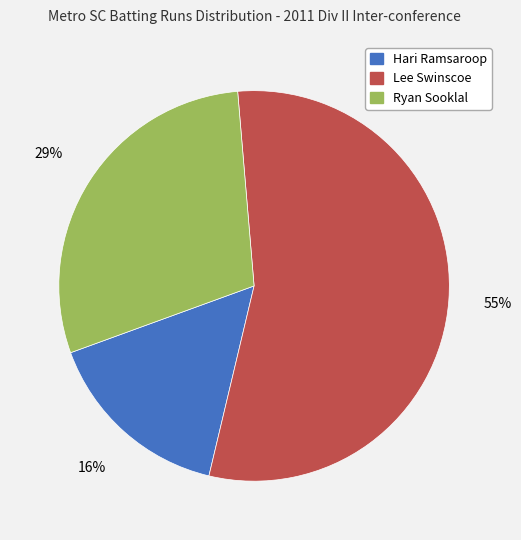

Is it true that Hari Ramsaroop is 11% of the pie?

False